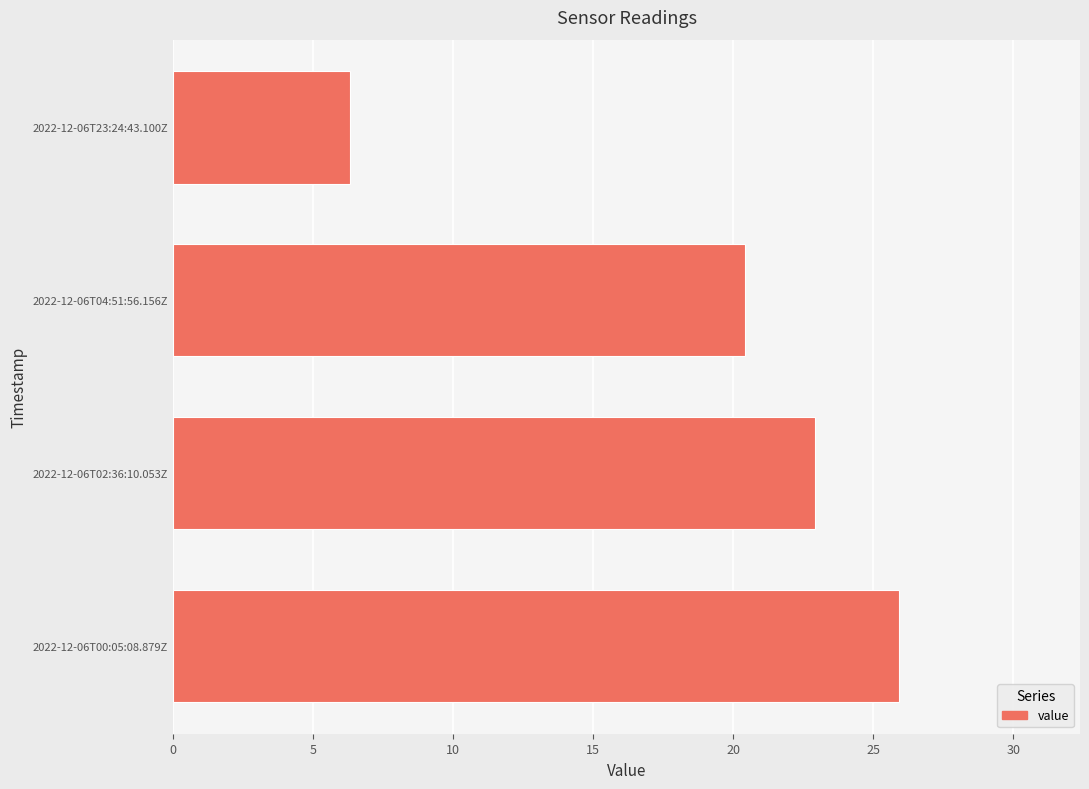

The chart shows a value of 9.2 at 2022-12-06T02:36:10.053Z. True or false?

False